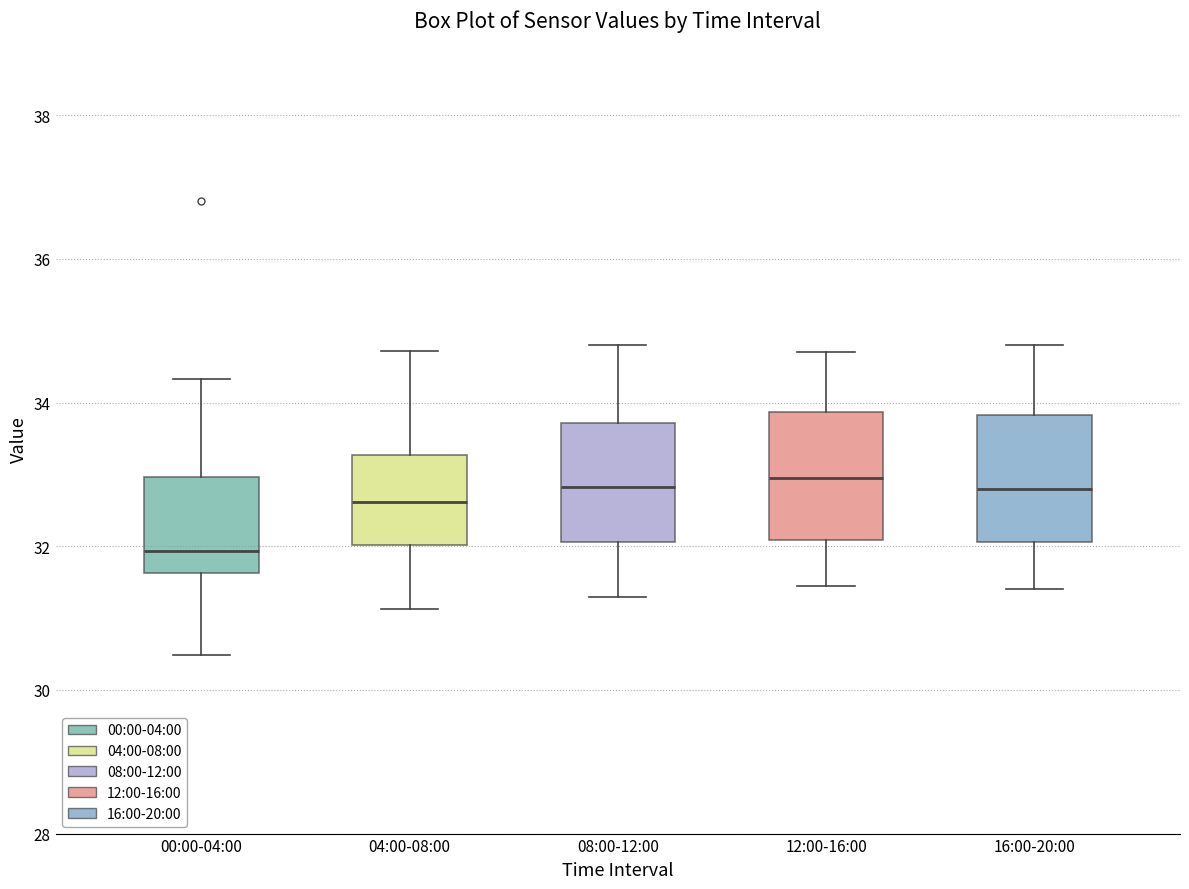

Reading left to right, read every box against the y-axis: the position of its median line, the range the box covers, and the ends of its whiskers. The values are not printed on the chart, so give them approximately, as read against the axis.

00:00-04:00: median 32.0, box 31.6 to 33.0, whiskers 30.4 to 34.4
04:00-08:00: median 32.6, box 32.0 to 33.2, whiskers 31.2 to 34.8
08:00-12:00: median 32.8, box 32.0 to 33.8, whiskers 31.4 to 34.8
12:00-16:00: median 33.0, box 32.0 to 33.8, whiskers 31.4 to 34.8
16:00-20:00: median 32.8, box 32.0 to 33.8, whiskers 31.4 to 34.8